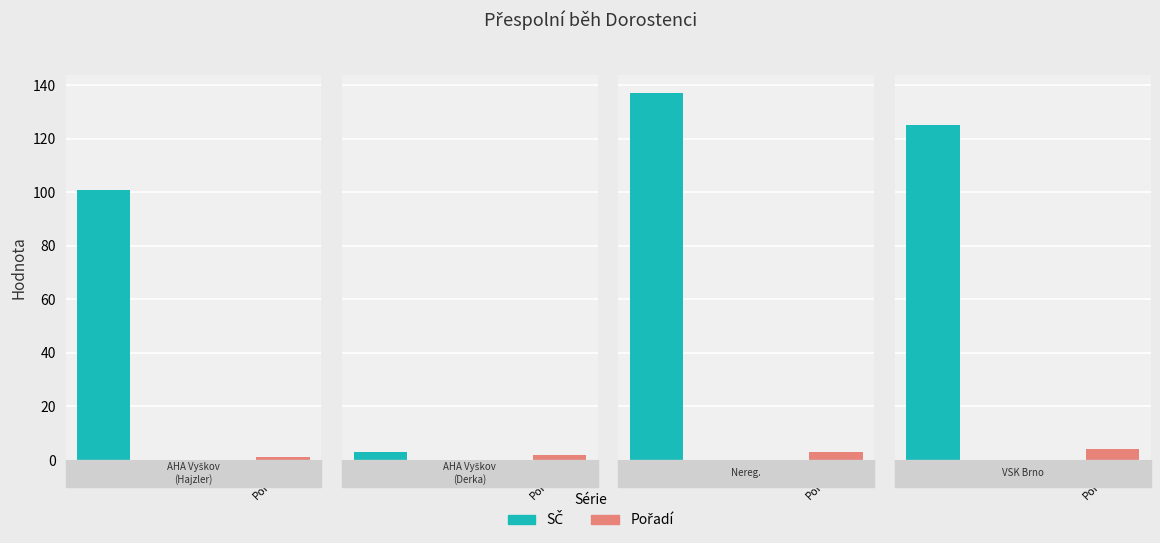

What is the label of the 3rd bar from the right?

Atletický klub AHA Vyškov, z. s. (Derka)